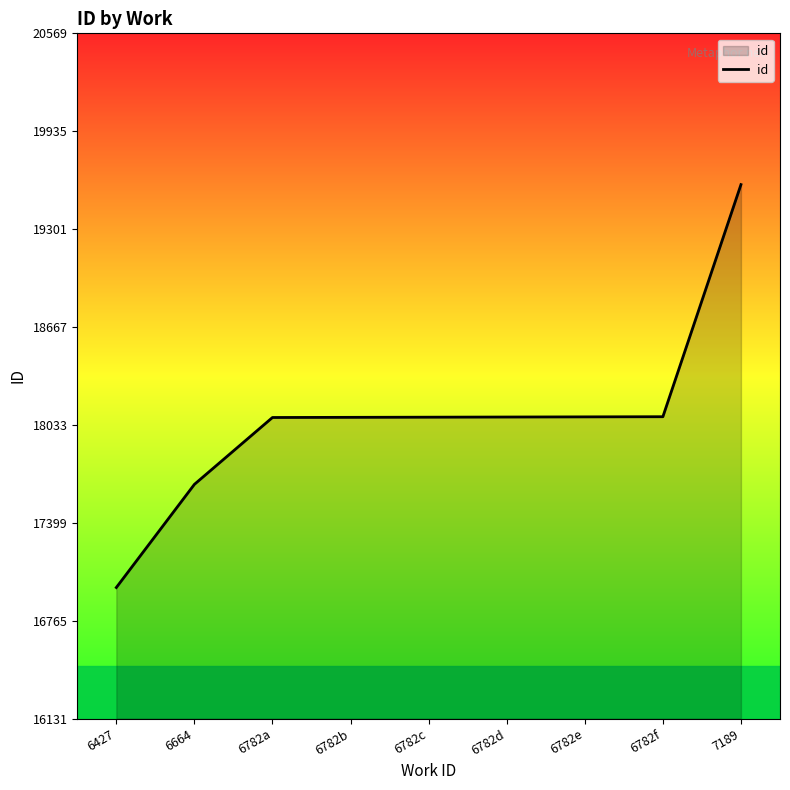

What is the difference between the maximum and minimum values?

2609